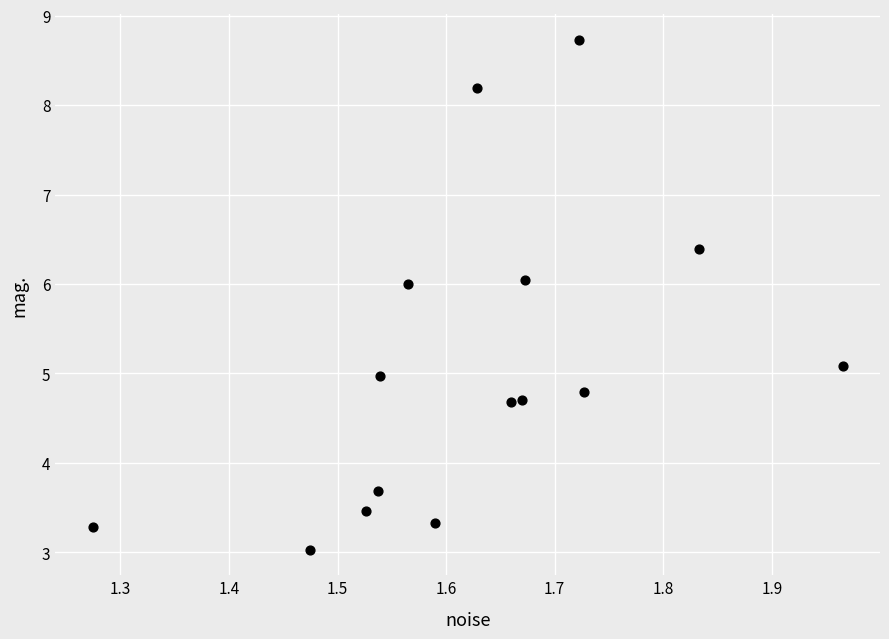

What is the range of Y values (max minus min)?

5.7